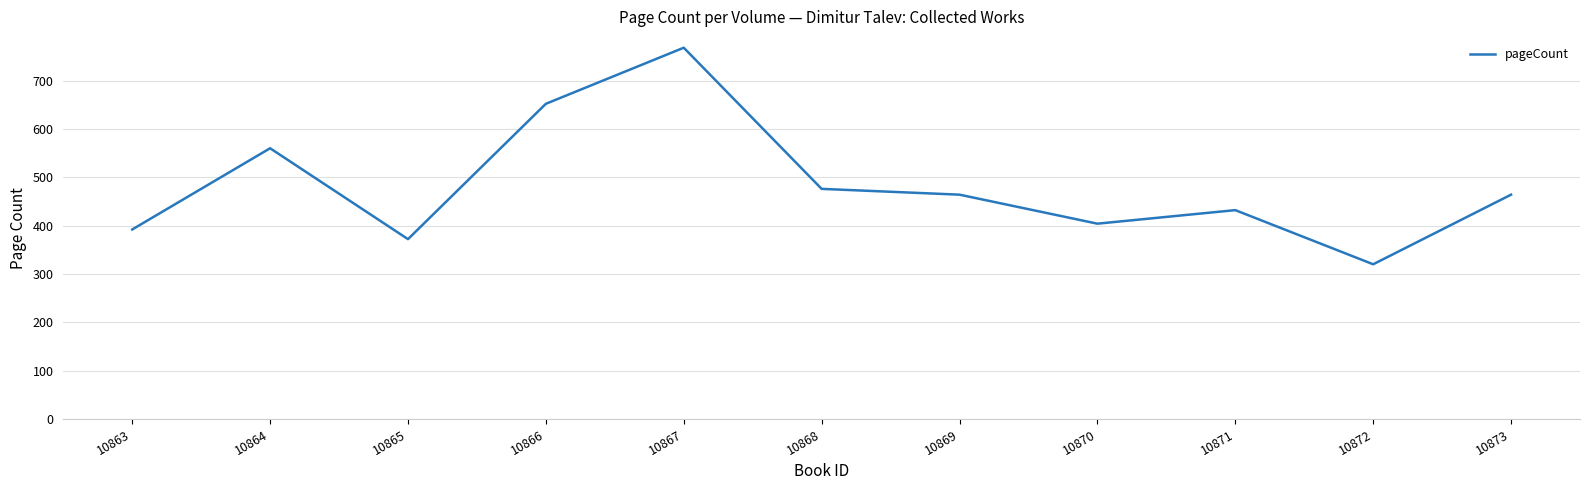

Between 10866 and 10863, which is larger?

10866